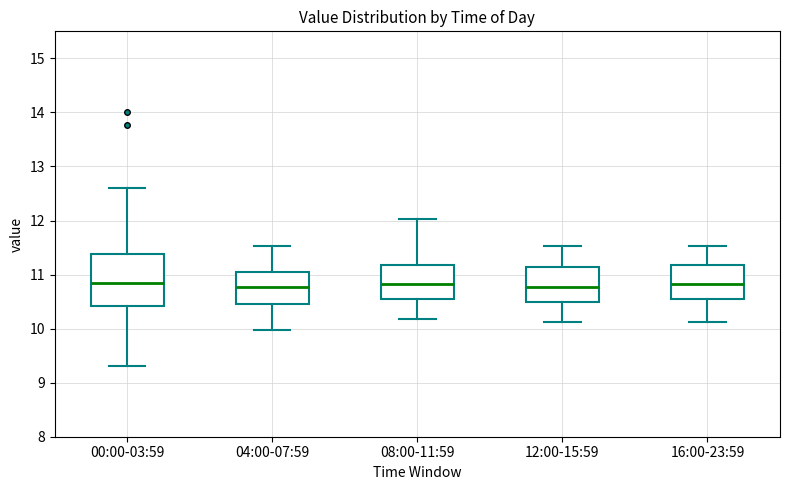

Comparing the boxes themselves (not the whiskers), which one is the tallest?

00:00-03:59